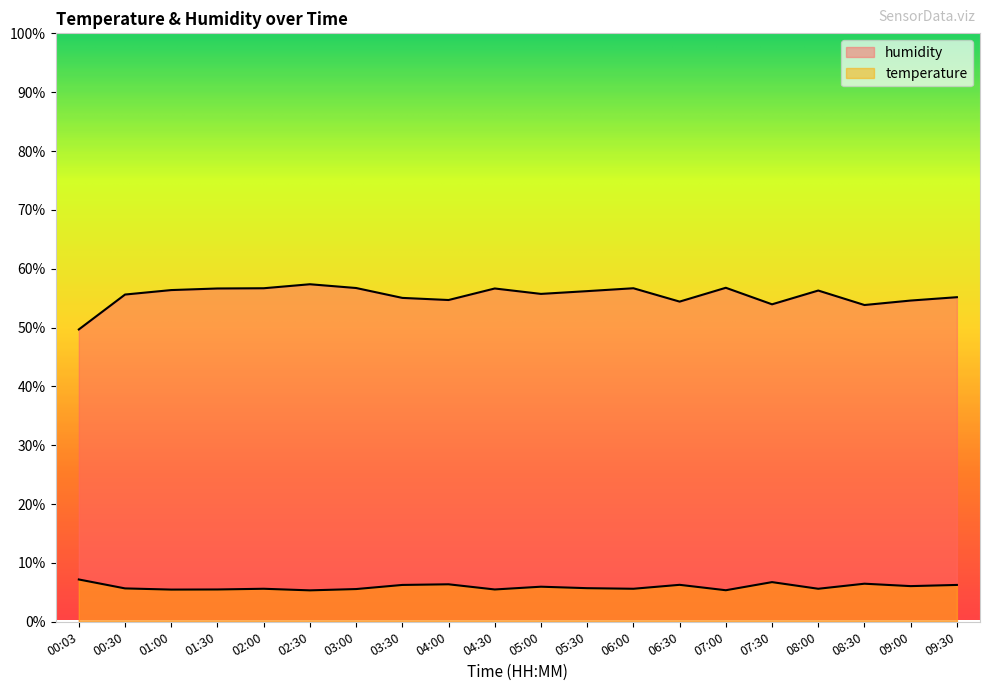

Rank the categories by temperature value from lowest to highest.

02:30, 07:00, 01:00, 01:30, 04:30, 03:00, 02:00, 06:00, 08:00, 00:30, 05:30, 05:00, 09:00, 03:30, 09:30, 06:30, 04:00, 08:30, 07:30, 00:03